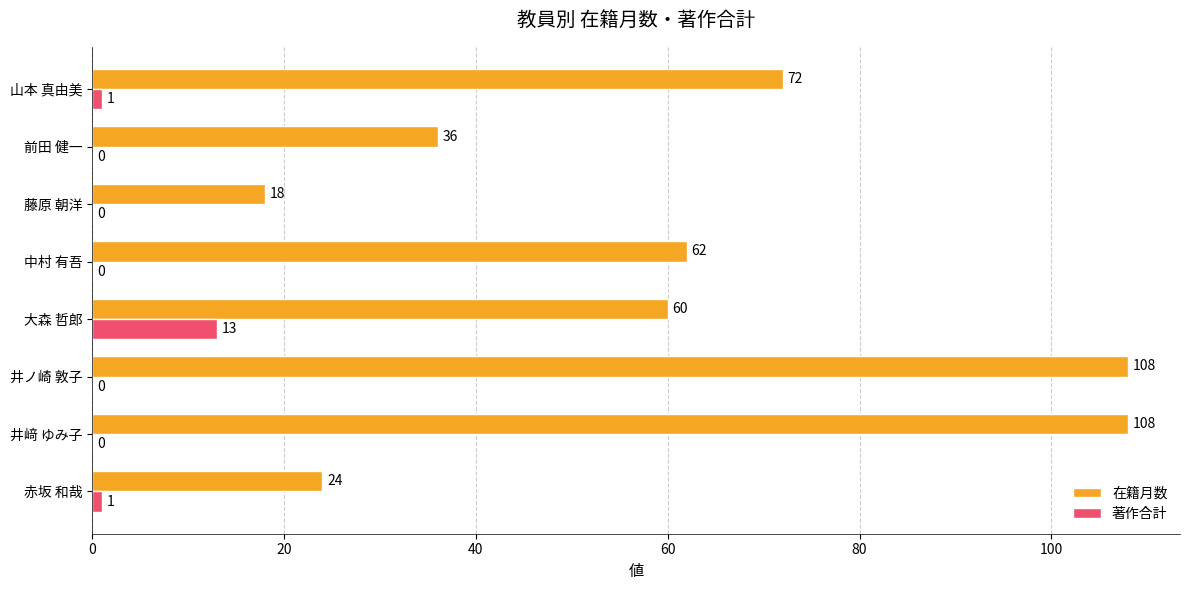

What is the total value across all series at 赤坂 和哉?

25